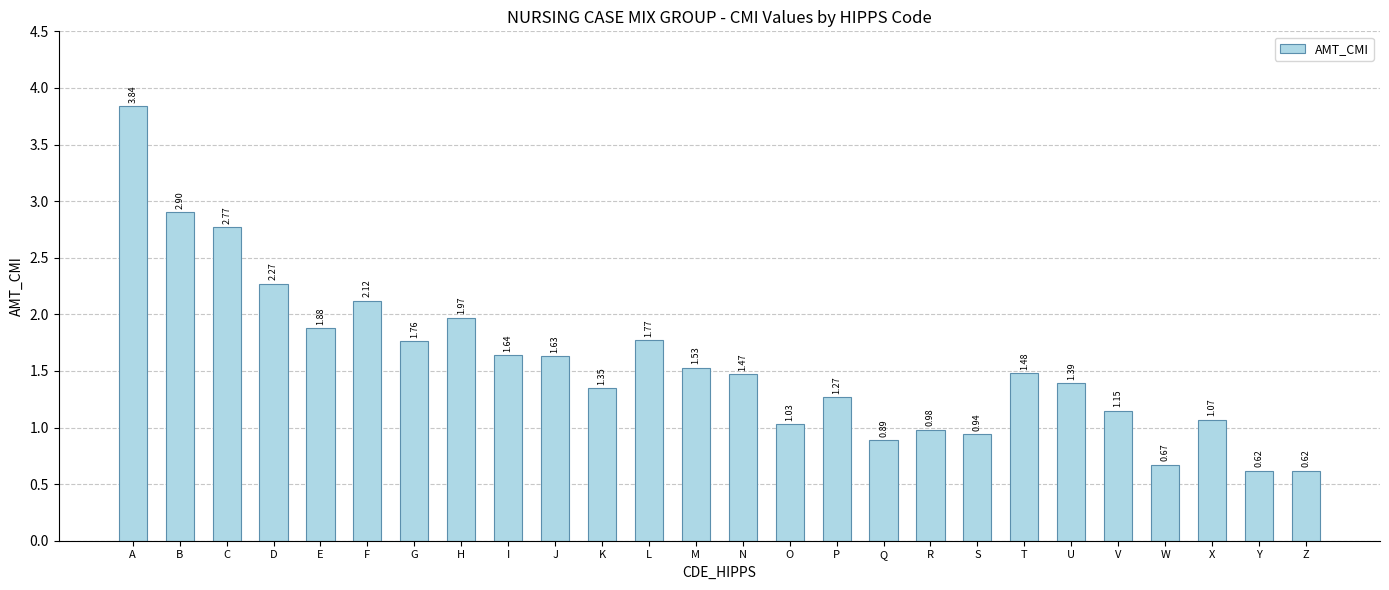

Are the bars horizontal?

No